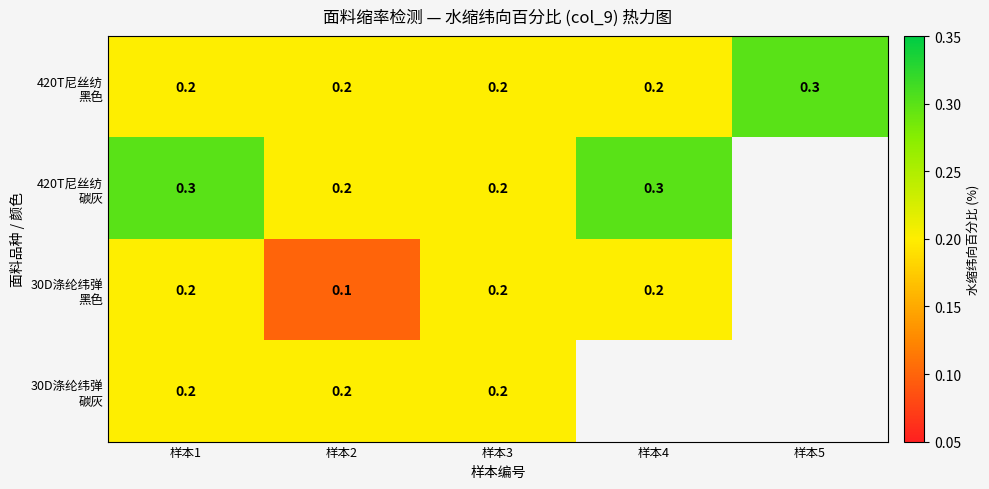

What is the total value across all series at 样本3?

0.8